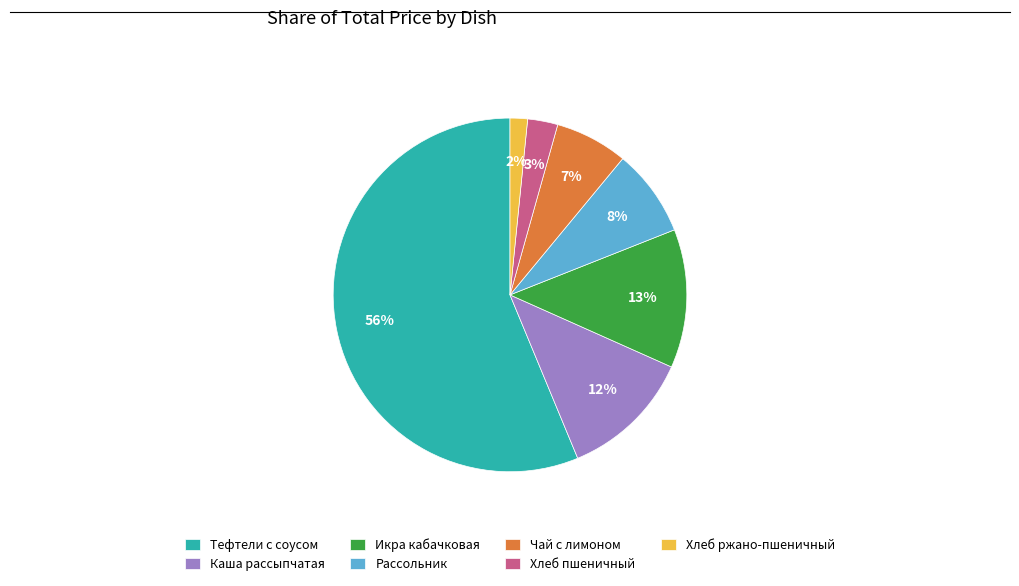

How many segments does this pie chart have?

7